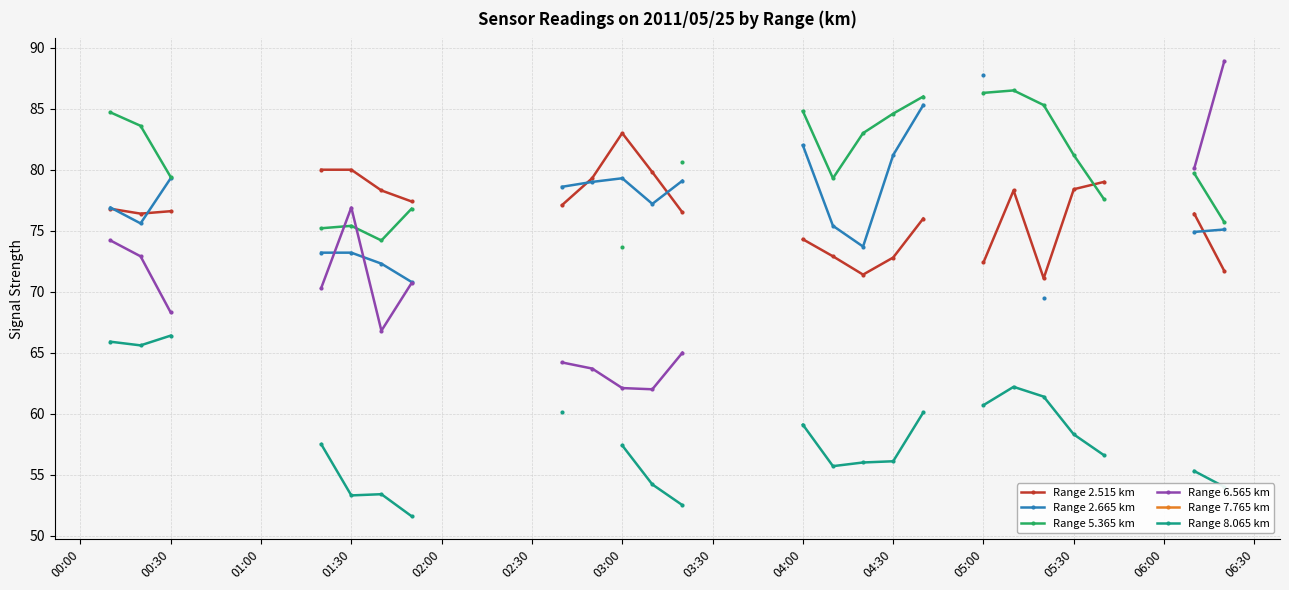

What are all the series names shown in the legend?

Range 2.515 km, Range 2.665 km, Range 5.365 km, Range 6.565 km, Range 7.765 km, Range 8.065 km